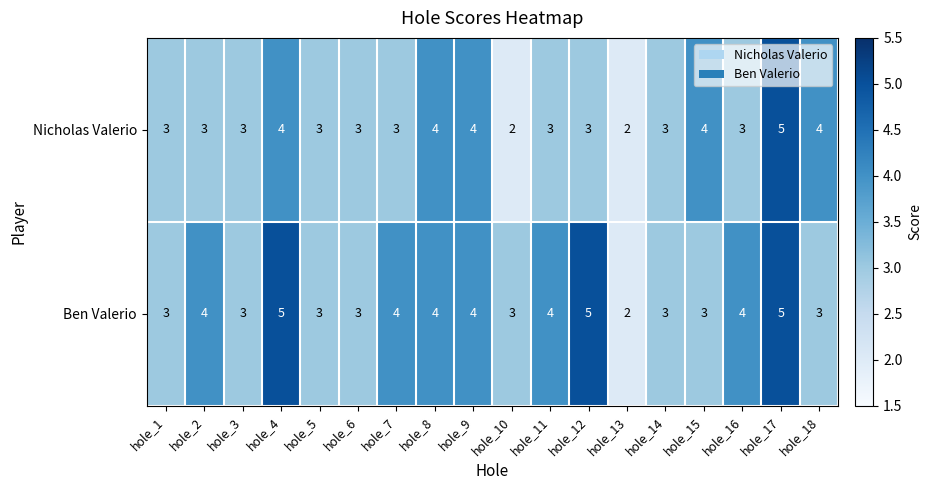

True or false: Nicholas Valerio has a value of 4 at hole_12.

False